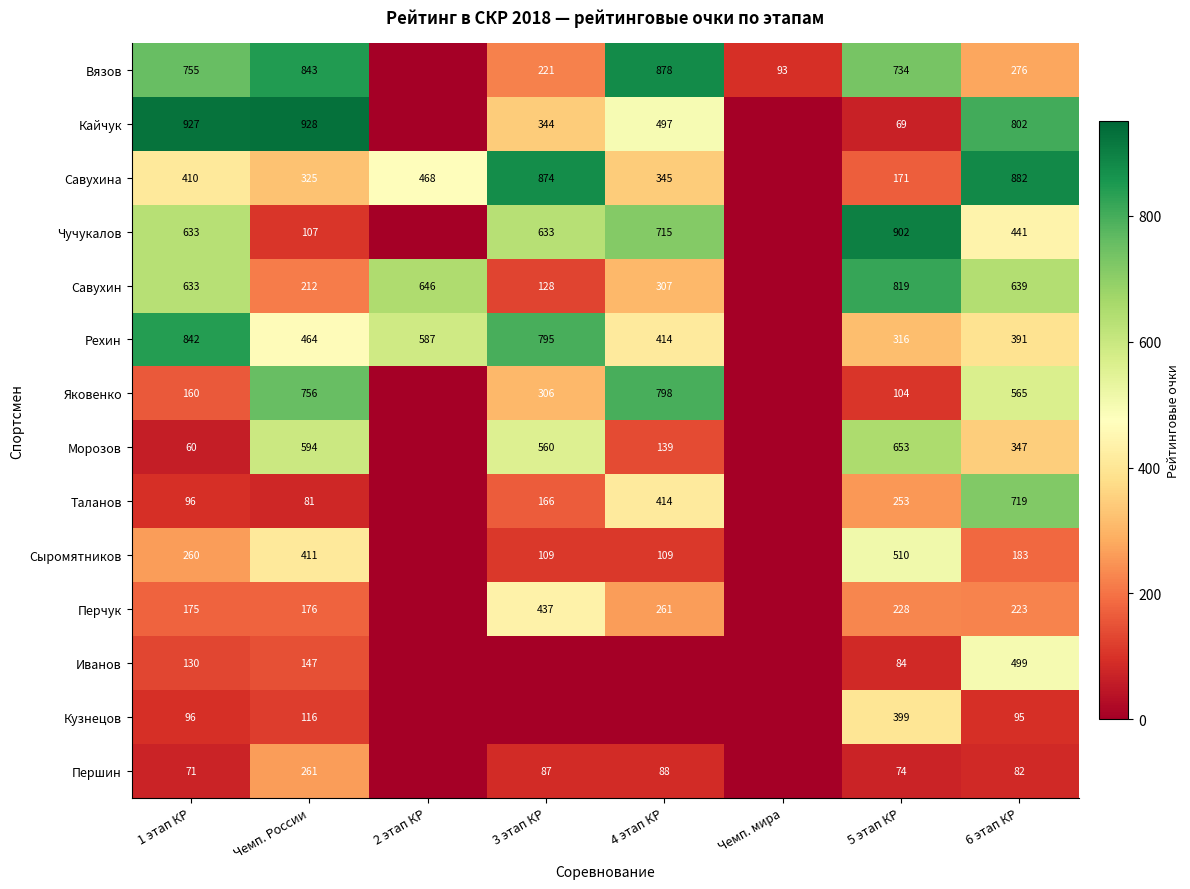

What is the total value across all series at 3 этап КР?

4660.1